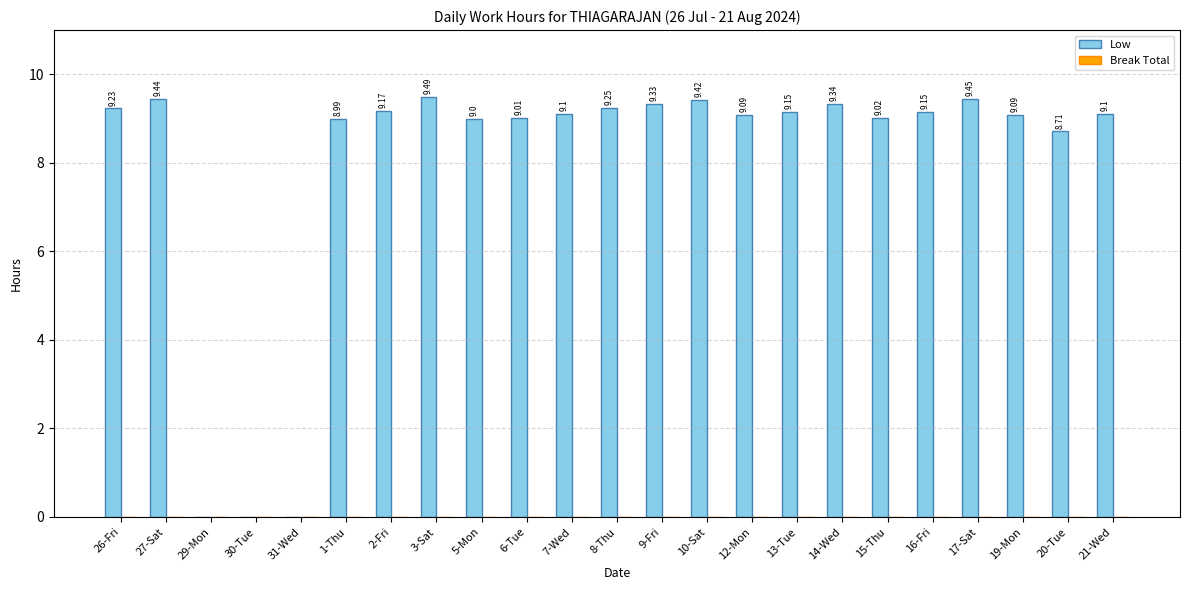

What is the change in value from 5-Mon to 19-Mon?

+0.1